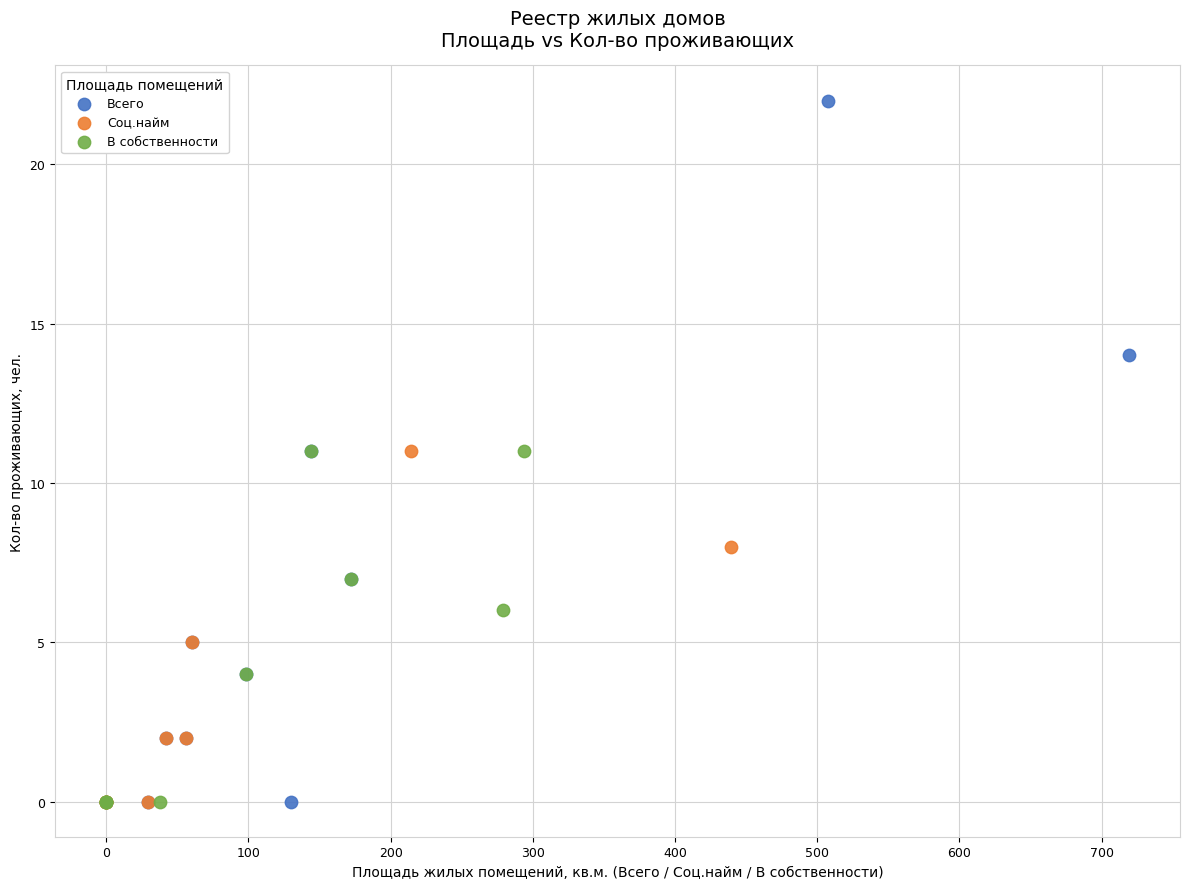

What are all the series names shown in the legend?

Всего, Соц.найм, В собственности